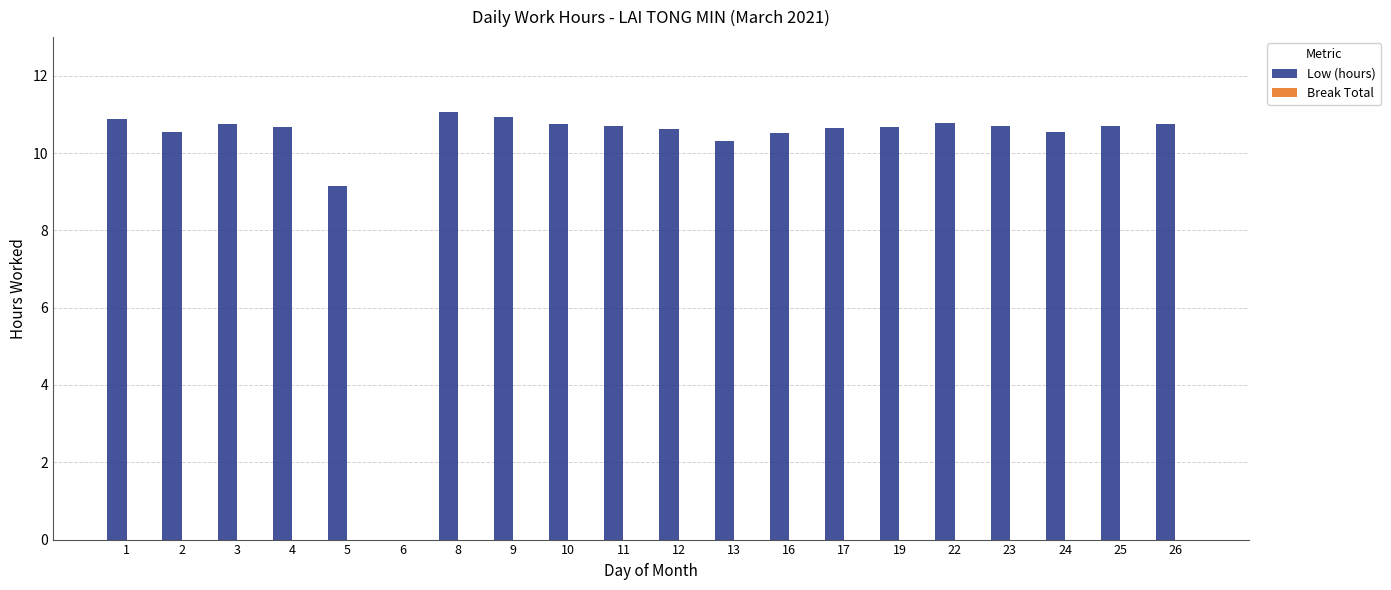

Read the value at 25.

10.7